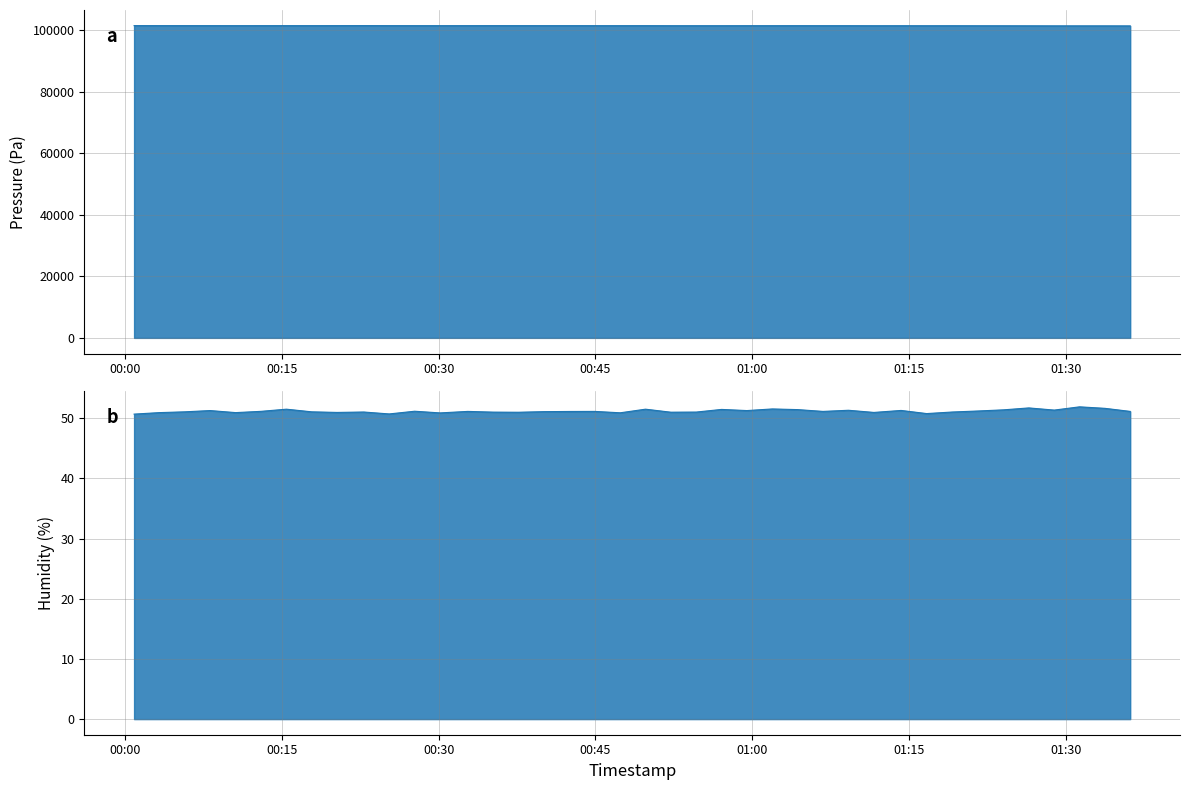

True or false: humidity and pressure intersect in this chart.

False